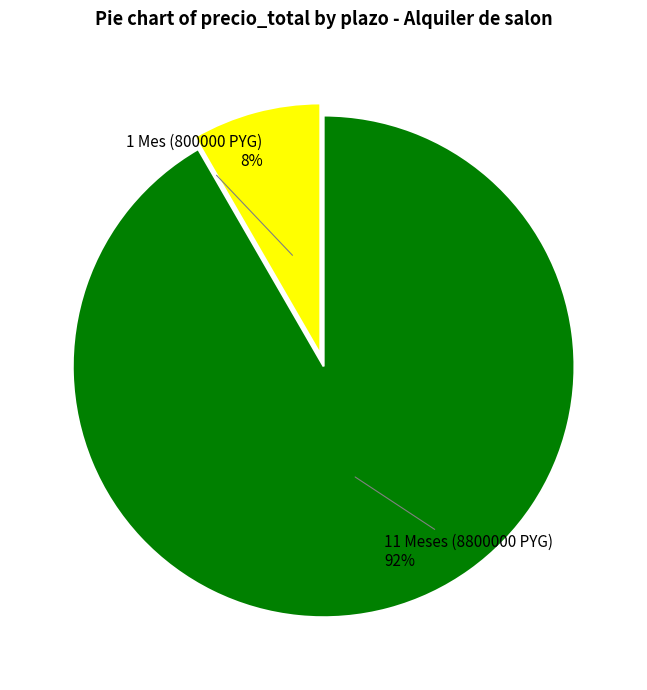

Rank the categories by value from lowest to highest.

1 Mes (800000 PYG), 11 Meses (8800000 PYG)